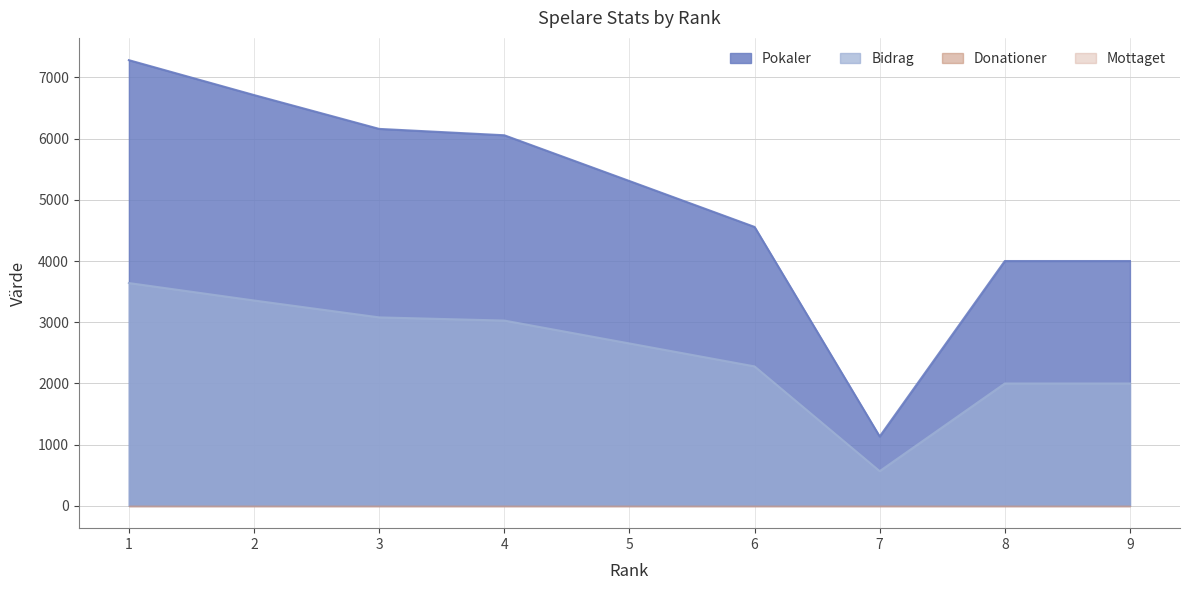

True or false: Bidrag and Pokaler intersect in this chart.

False